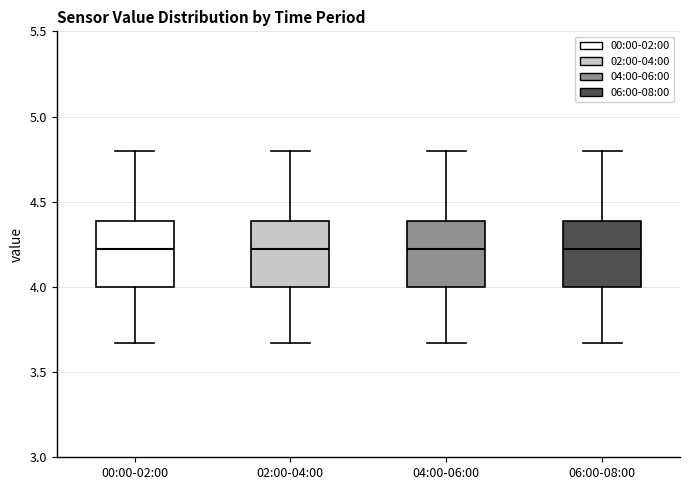

Where is the lower edge of the box for 02:00-04:00 on the y-axis? The values are not printed on the chart, so give them approximately, as read against the axis.

4.00